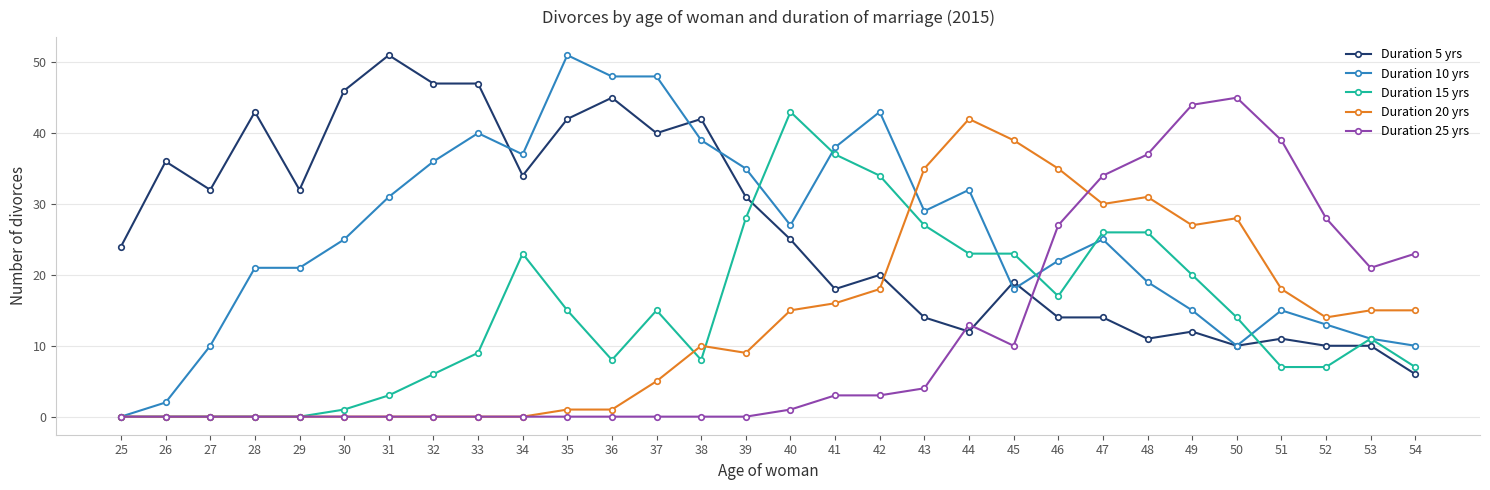

True or false: Duration 5 yrs has more than 2 interior local peaks.

True